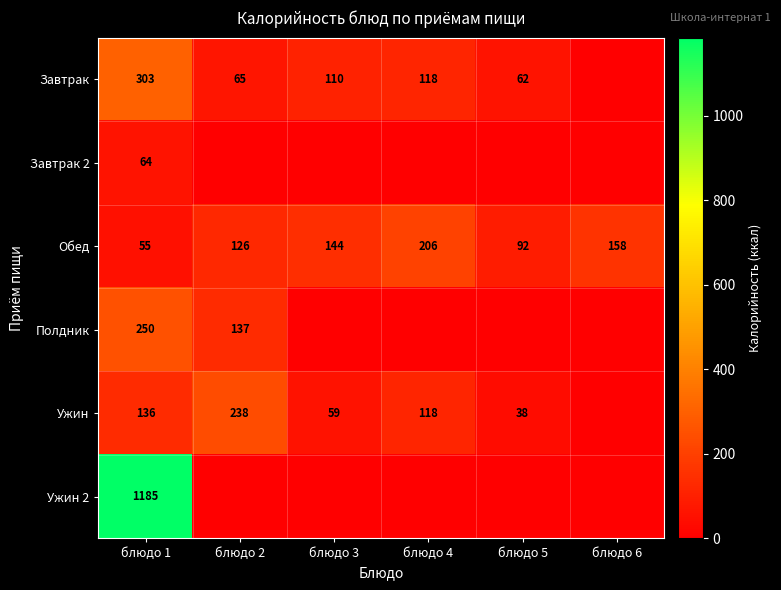

What is the sum of the Обед values at блюдо 5 and блюдо 1?

147